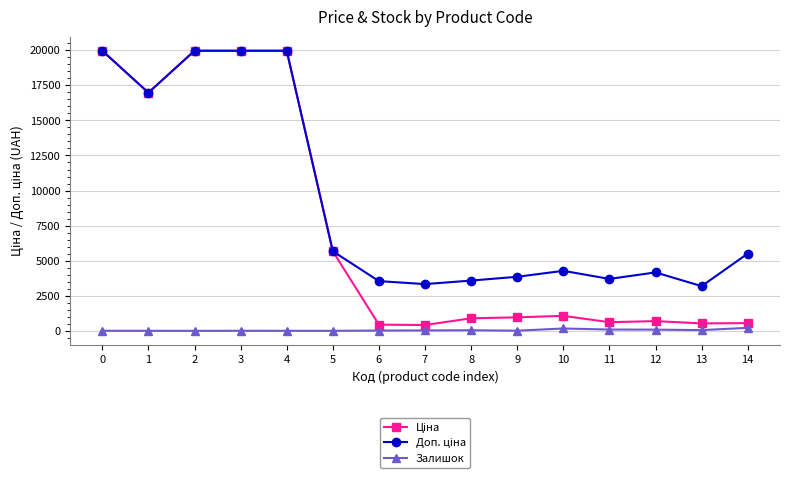

How many categories are shown in the chart?

15